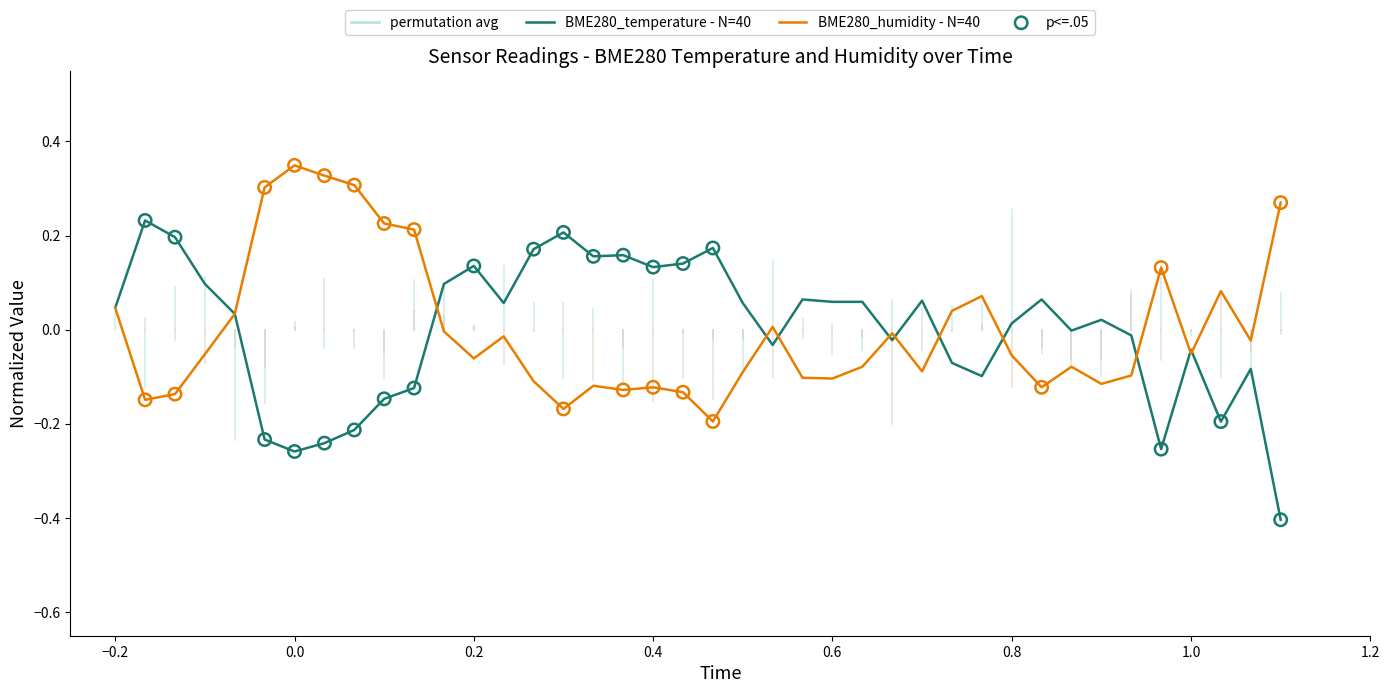

Which series has the largest range (max minus min)?

BME280_temperature - N=40